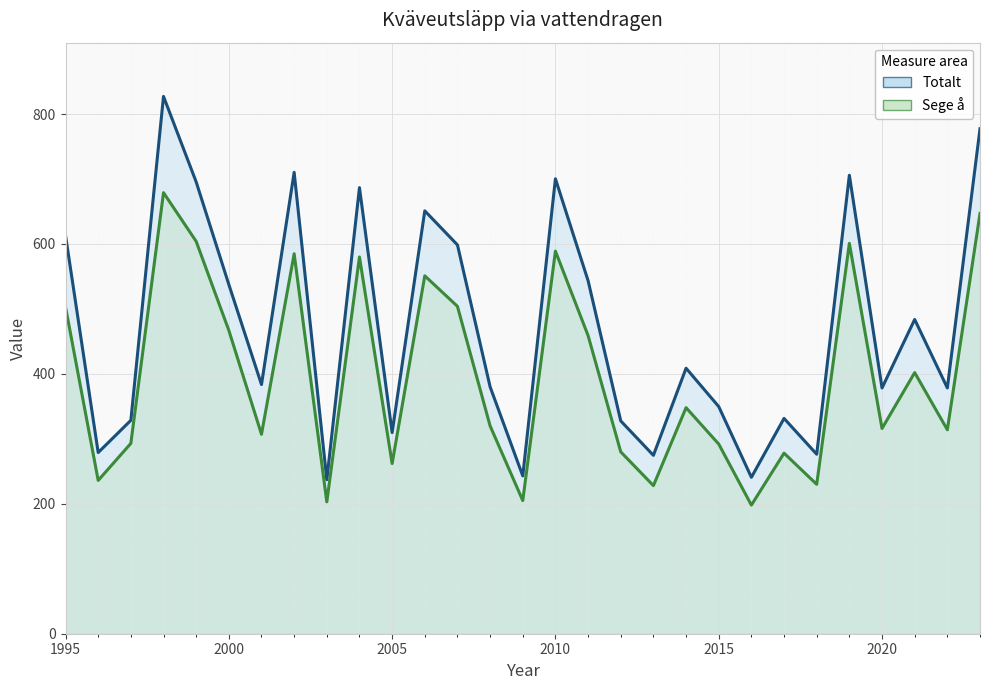

Which series changed the most between 2000 and 20?

Totalt (line)